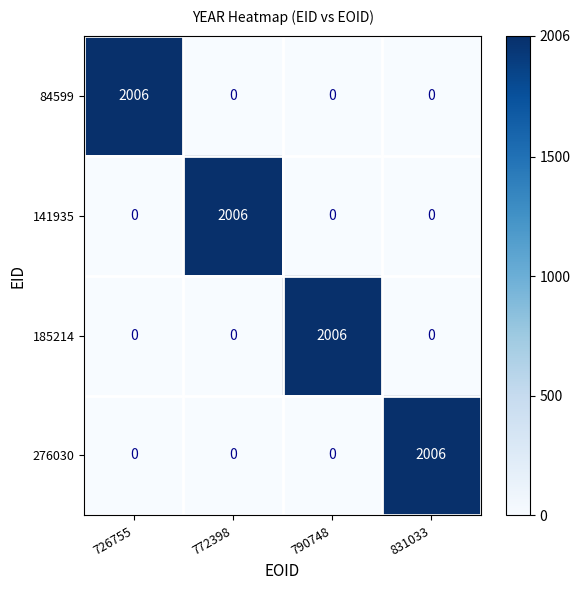

How many series are shown in this chart?

4